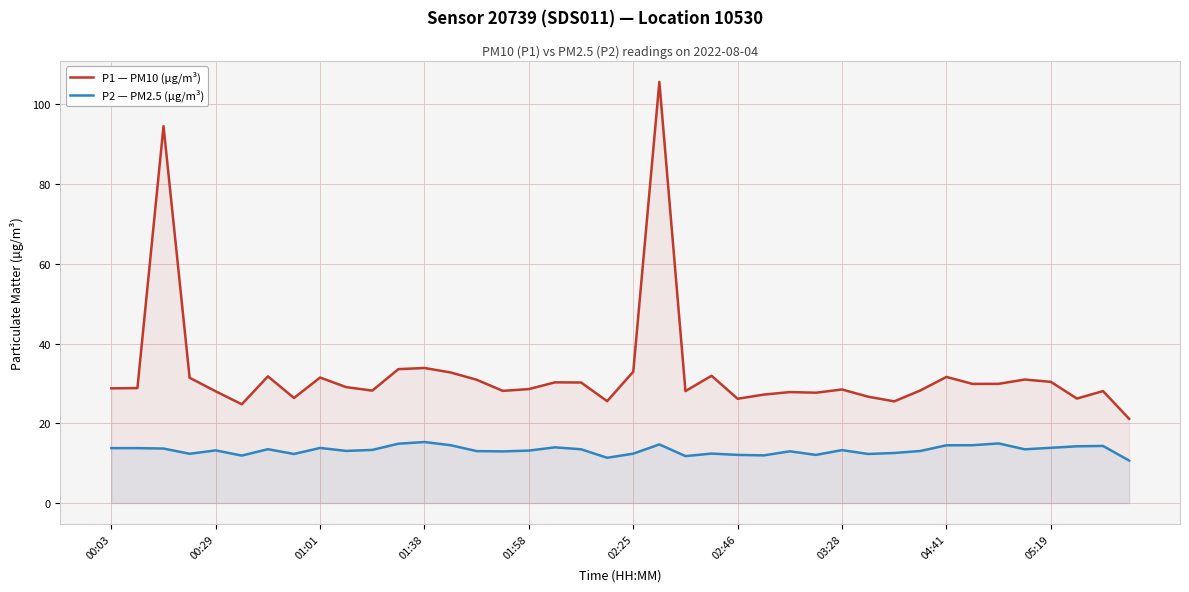

At which label does P2 — PM2.5 (µg/m³) first exceed 13?

00:03